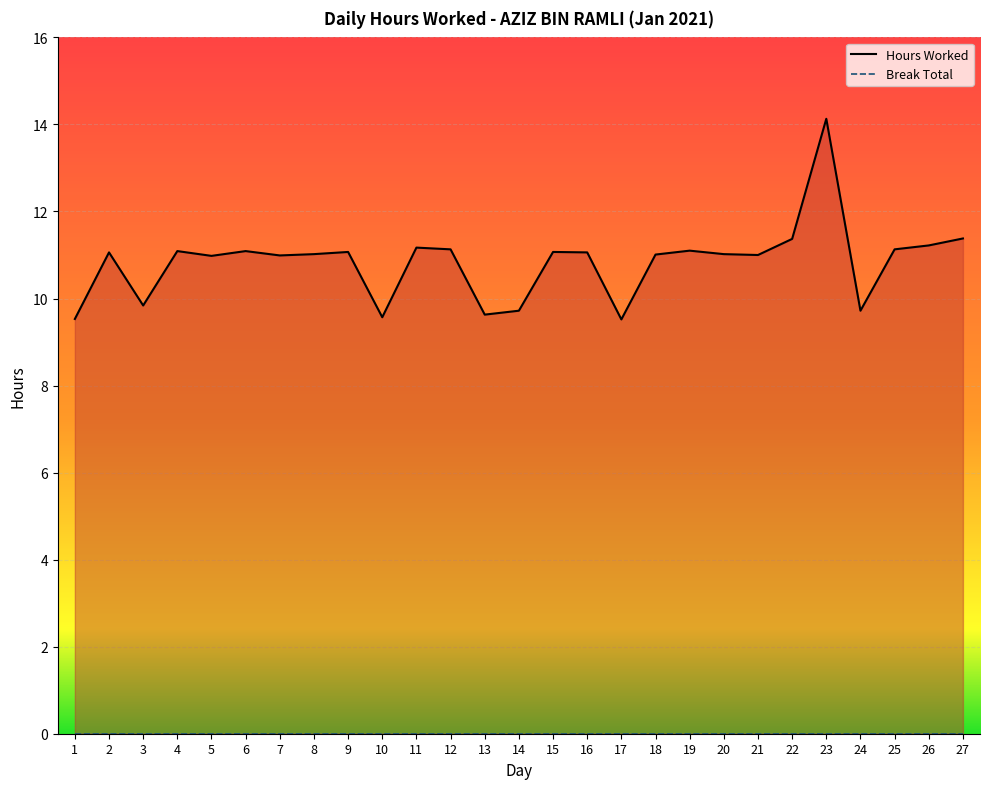

Which category has the lowest value across all series?

17